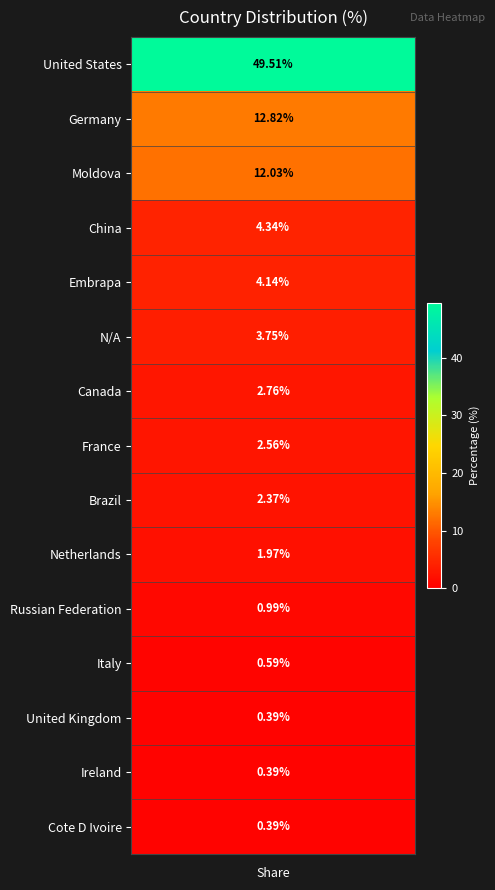

Which label corresponds to the largest value in the chart?

United States